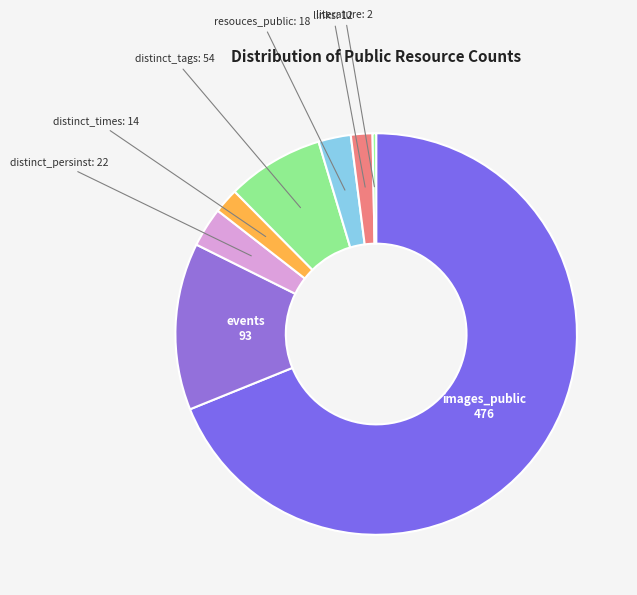

Is the sum of distinct_times and literature greater than half?

No